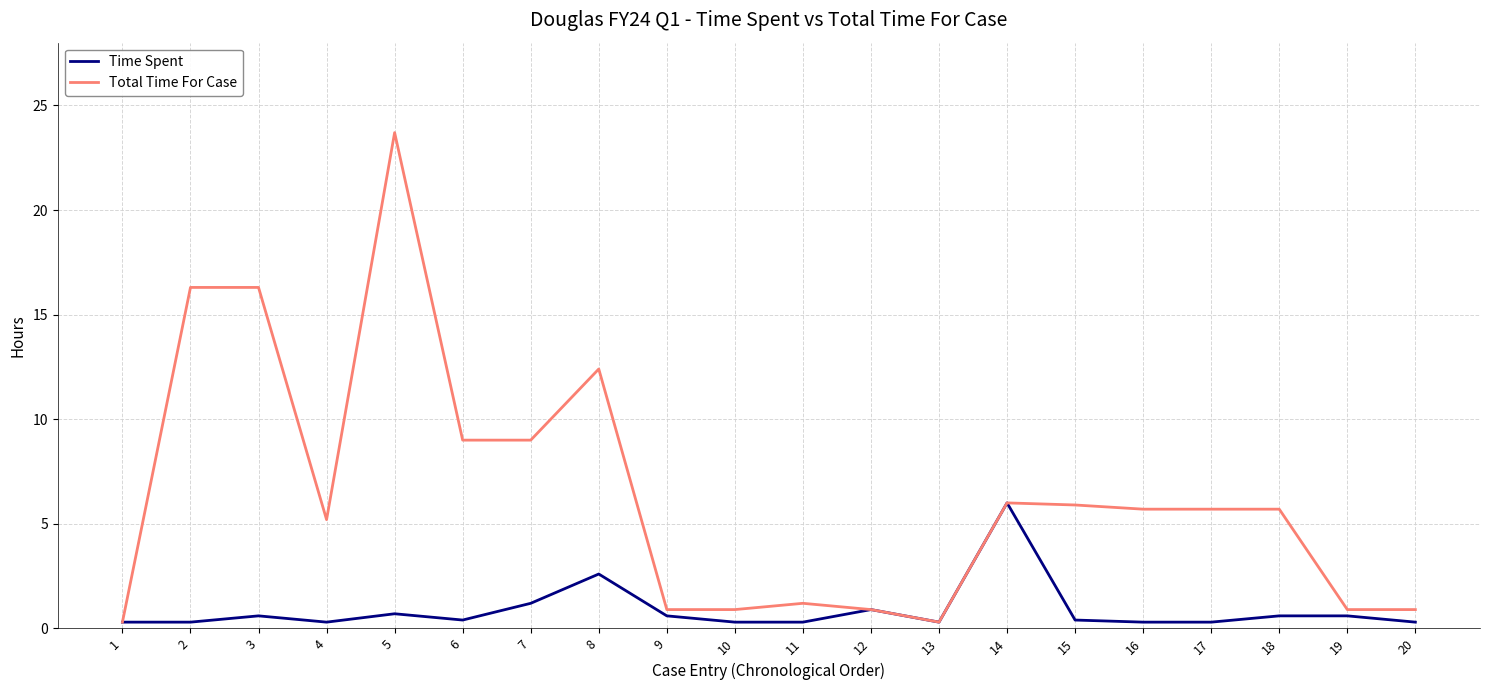

Which category has the highest value in the Total Time For Case series?

5